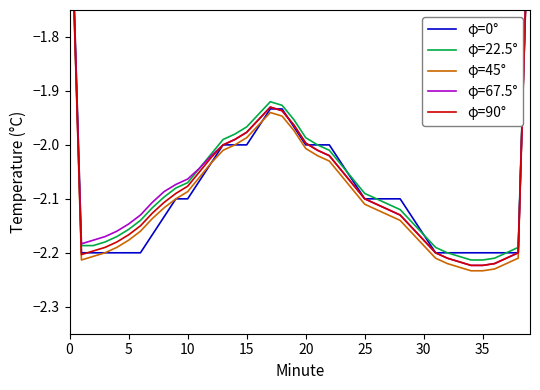

True or false: φ=90° has more than 1 points higher than both neighbors.

False